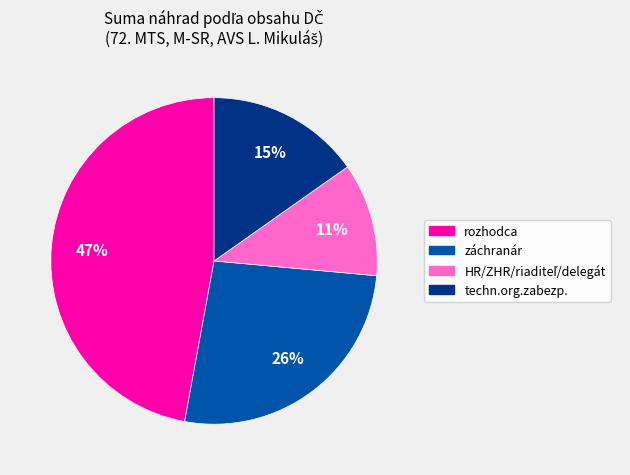

To the nearest percent, what is the difference between the largest and smallest slice percentages?

36%